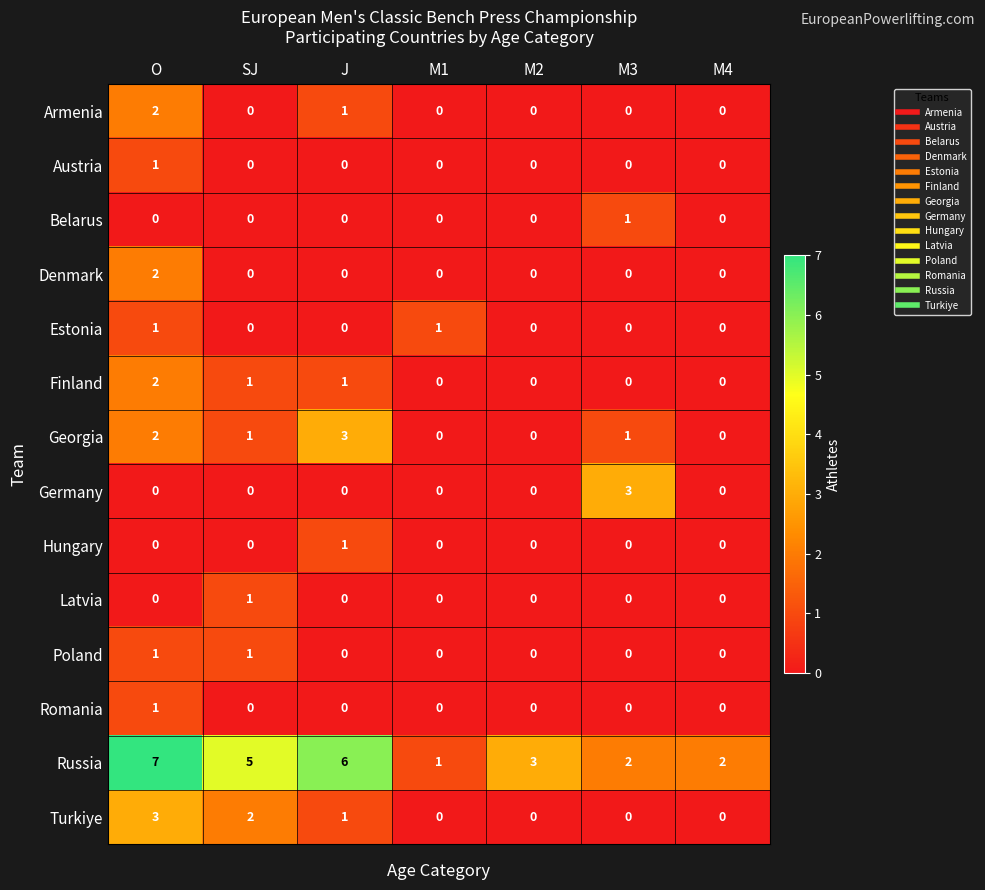

What is the difference between the Germany values at M3 and M1?

3